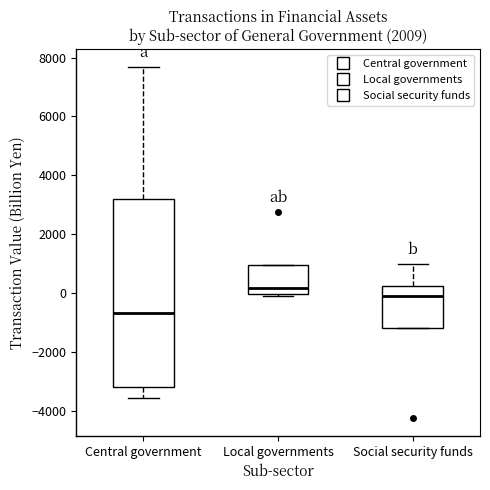

Which box has the highest median line?

Local governments